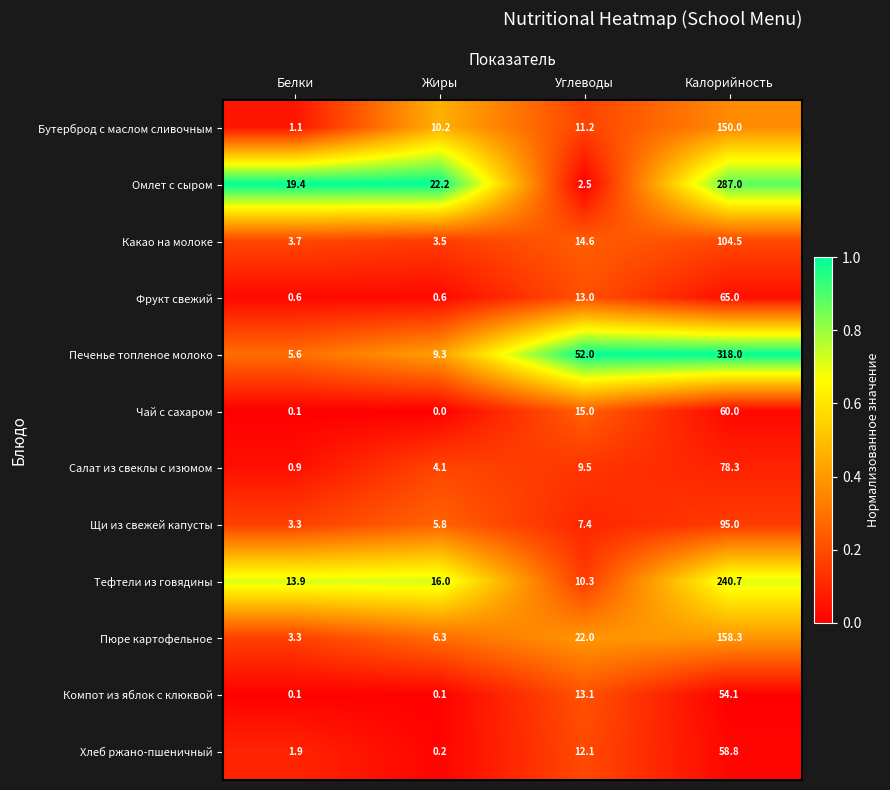

What is the average value of the Щи из свежей капусты series?

27.9